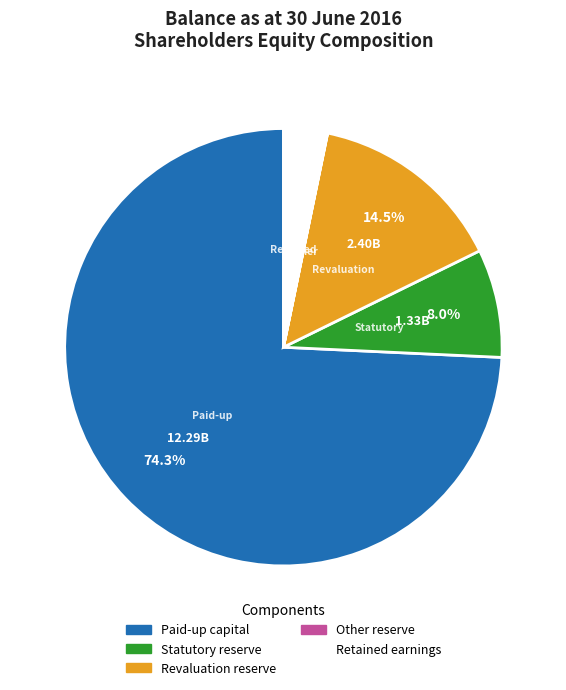

Is there a majority slice in this chart?

Yes